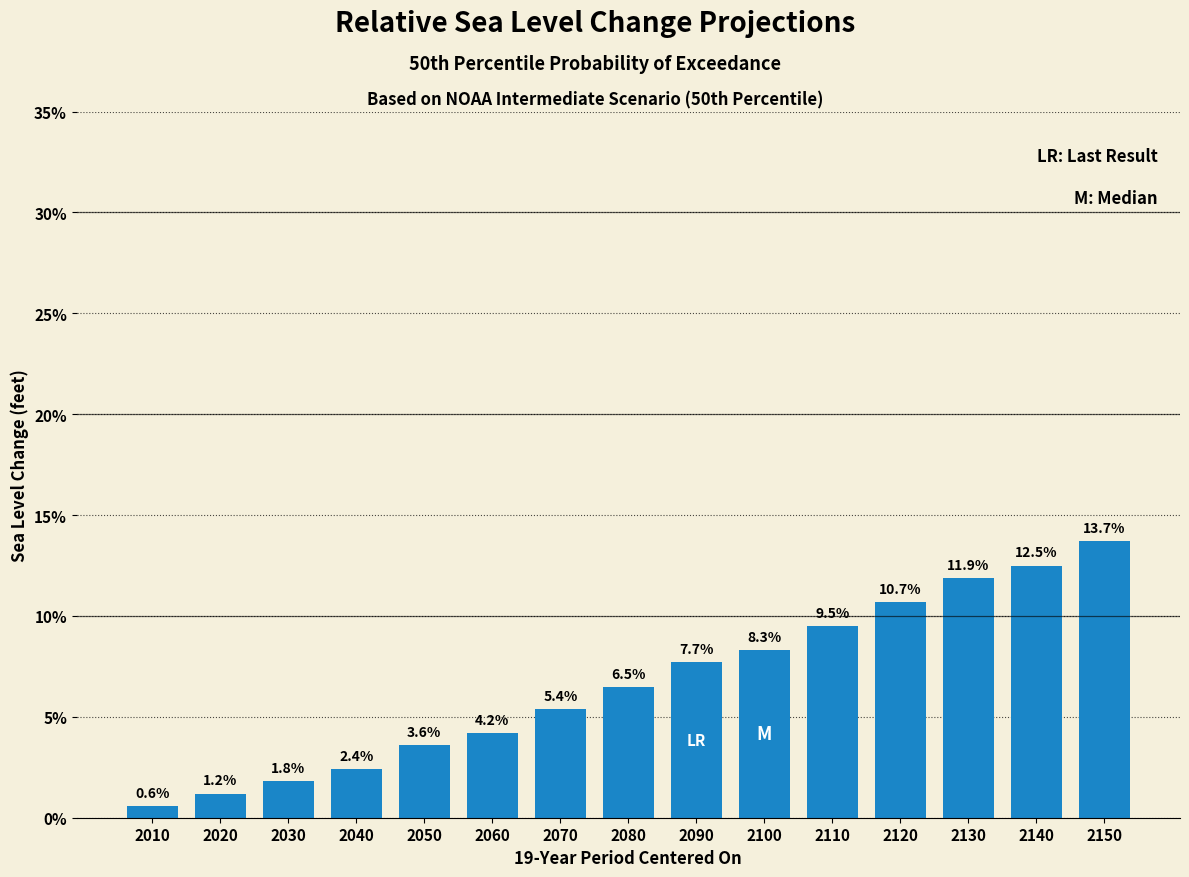

Reading left to right, extract all data points from this chart.

0.6	1.2	1.8	2.4	3.6	4.2	5.4	6.5	7.7	8.3	9.5	10.7	11.9	12.5	13.7